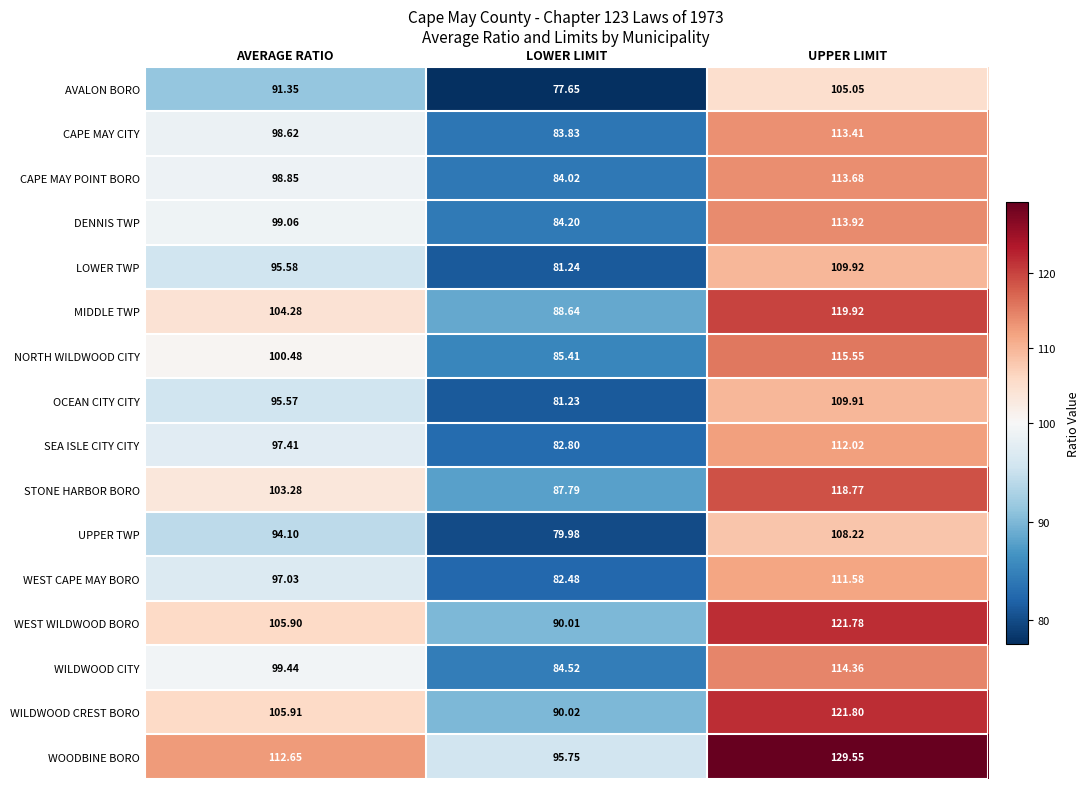

What is the greatest value displayed?

129.6